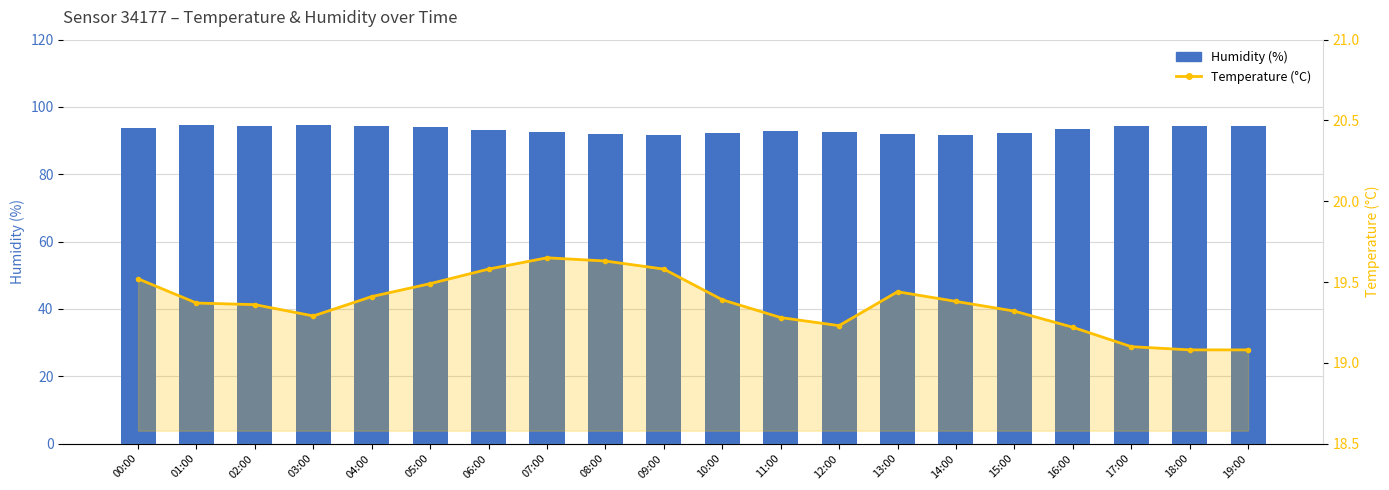

What is the total value across all series at 07:00?

112.4